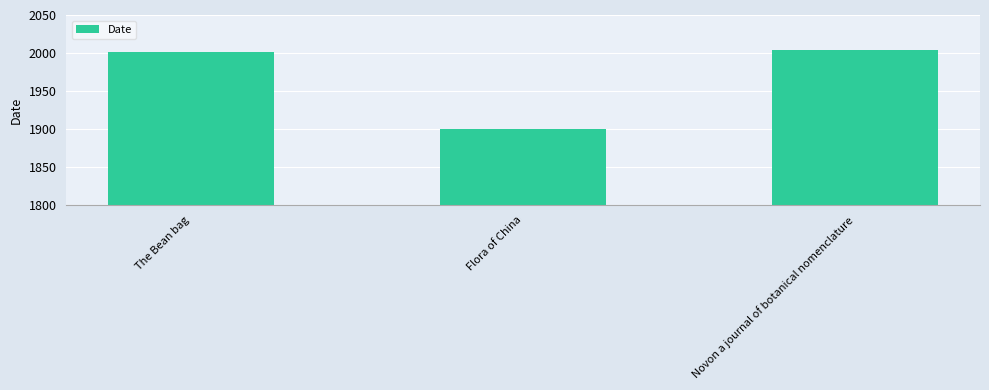

Between Flora of China and The Bean bag, which is larger?

The Bean bag